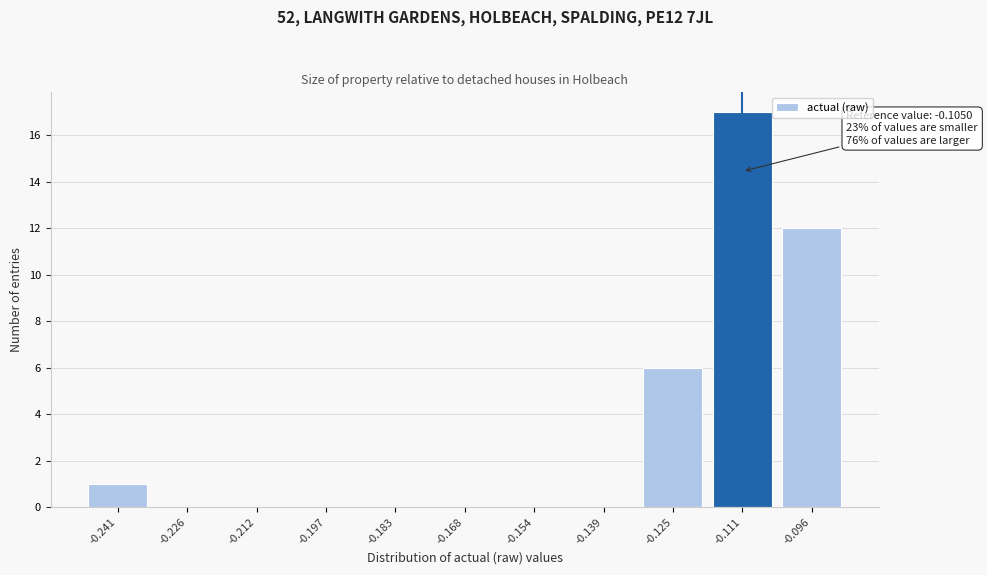

Reading left to right, transcribe all the data shown in this chart.

-0.241=1	-0.226=0	-0.212=0	-0.197=0	-0.183=0	-0.168=0	-0.154=0	-0.139=0	-0.125=6	-0.111=17	-0.096=12